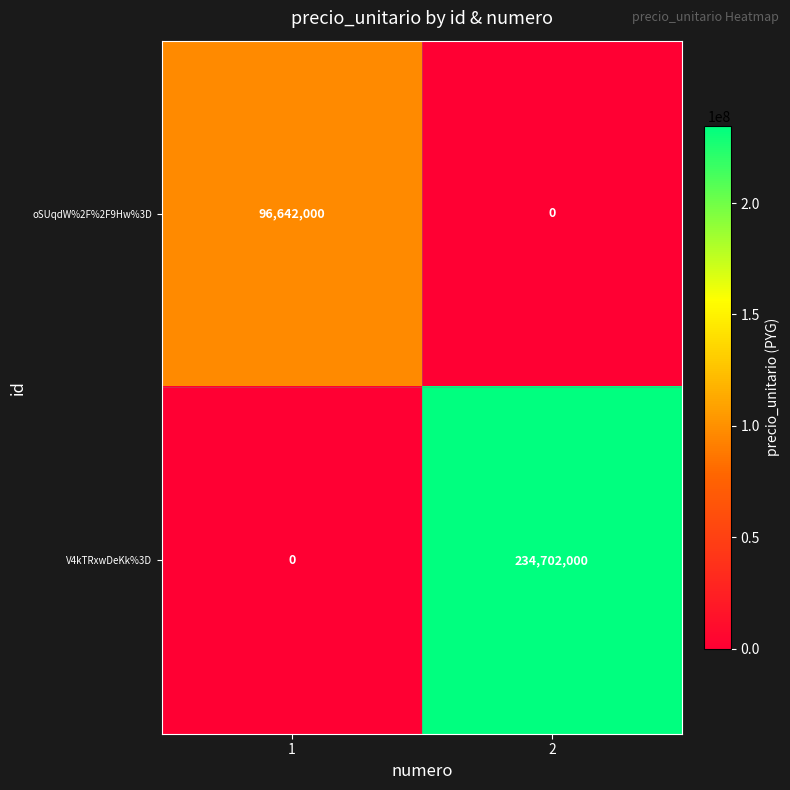

How many categories are shown in the chart?

2